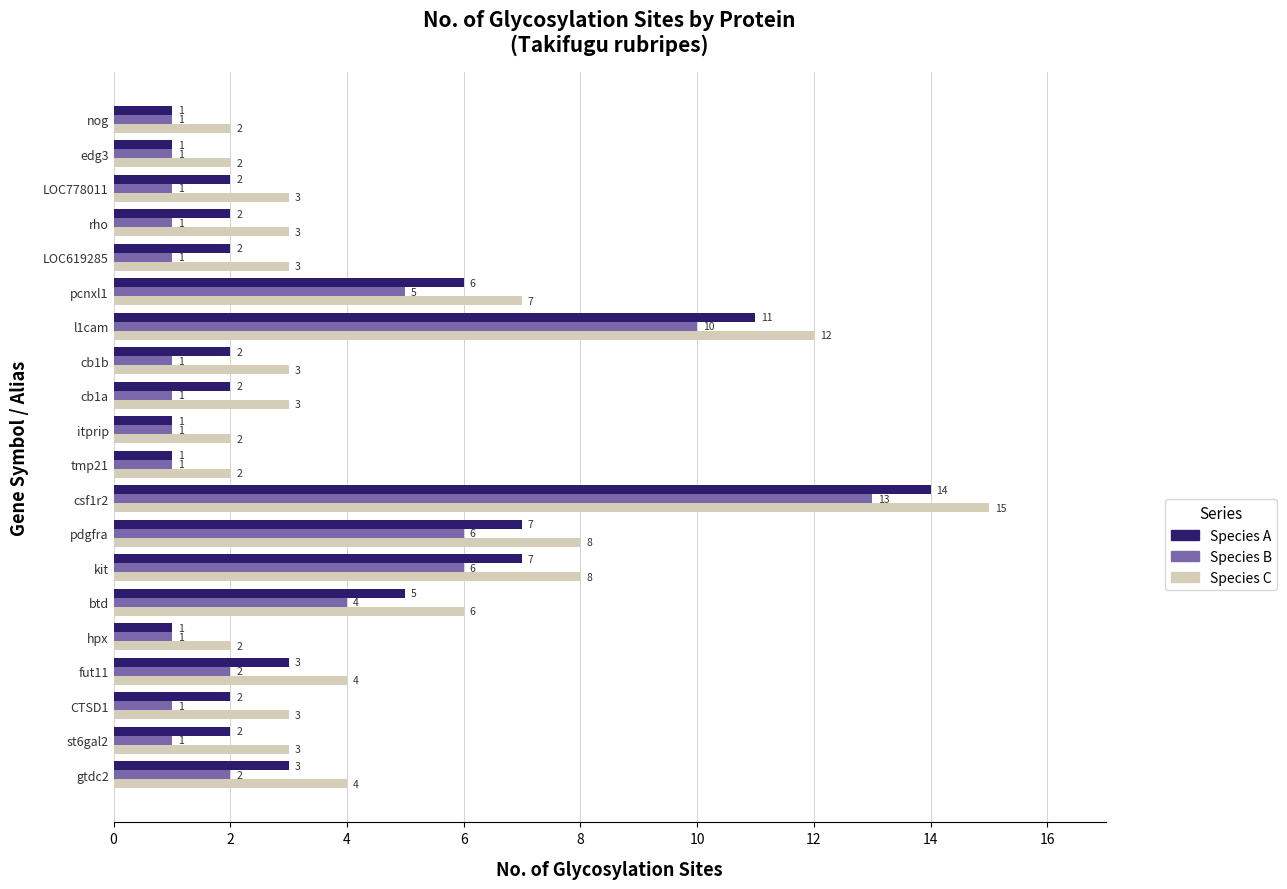

What is the minimum value shown in the chart?

1